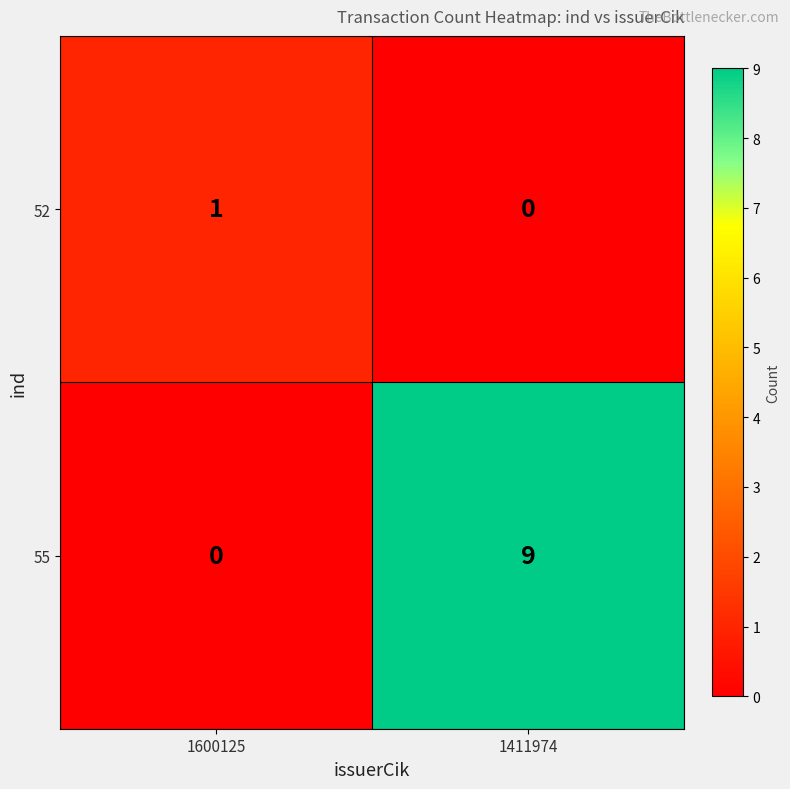

Reading left to right, transcribe all the data shown in this chart.

52: 1	0
55: 0	9